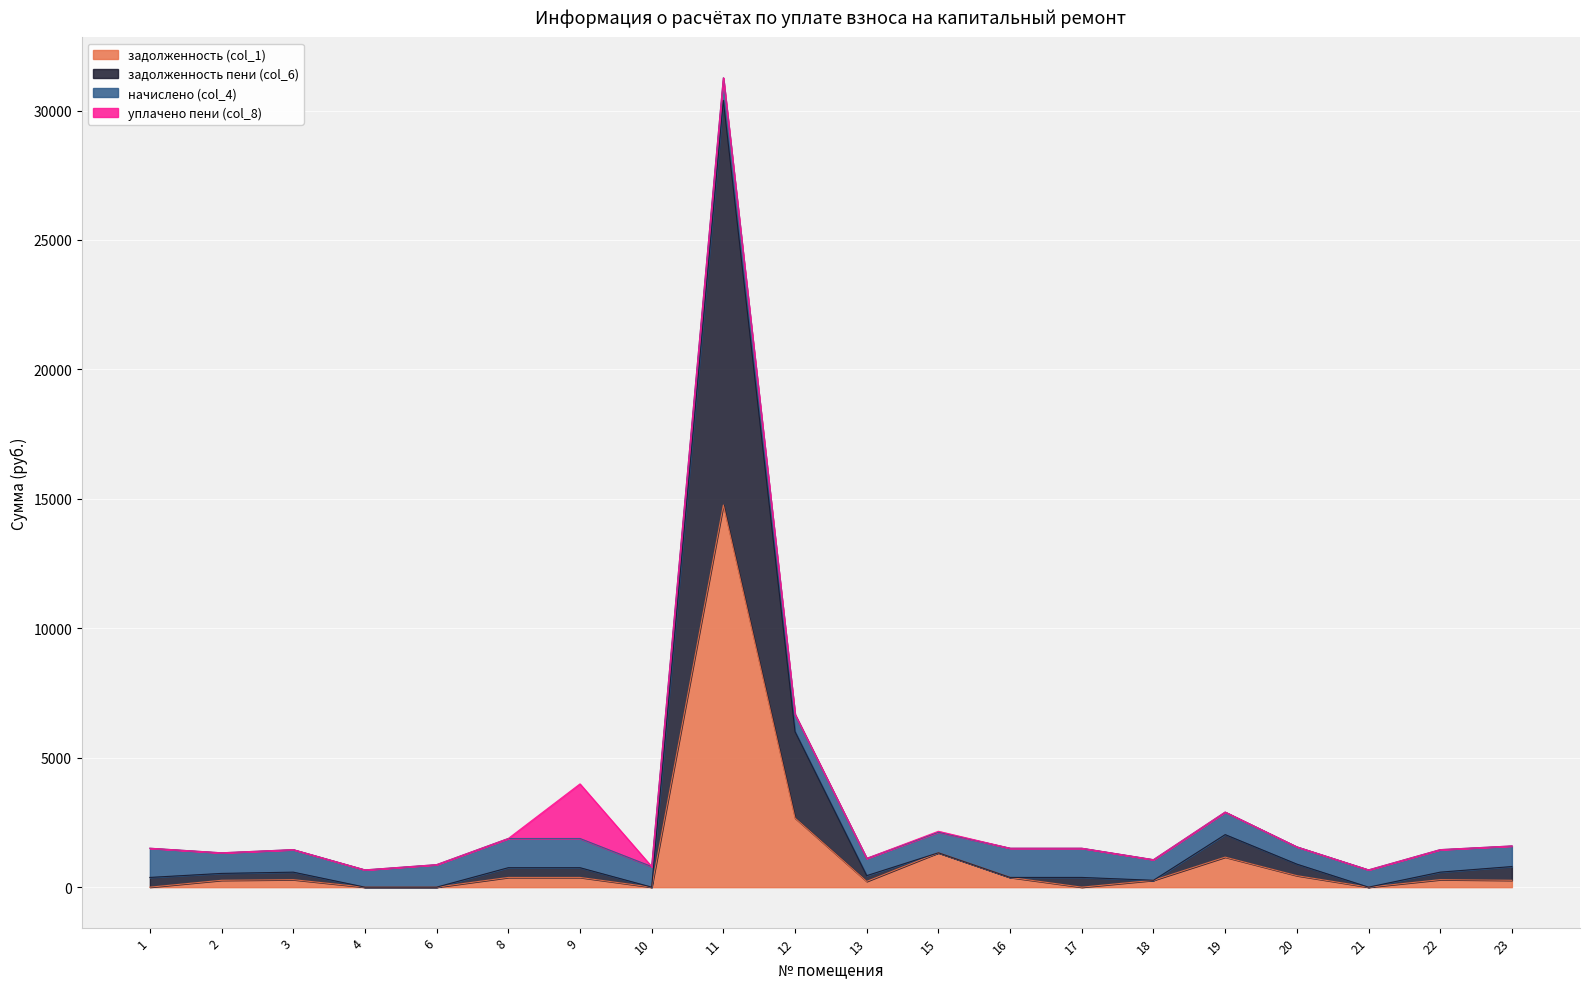

At which category is the sum across all series the highest?

11